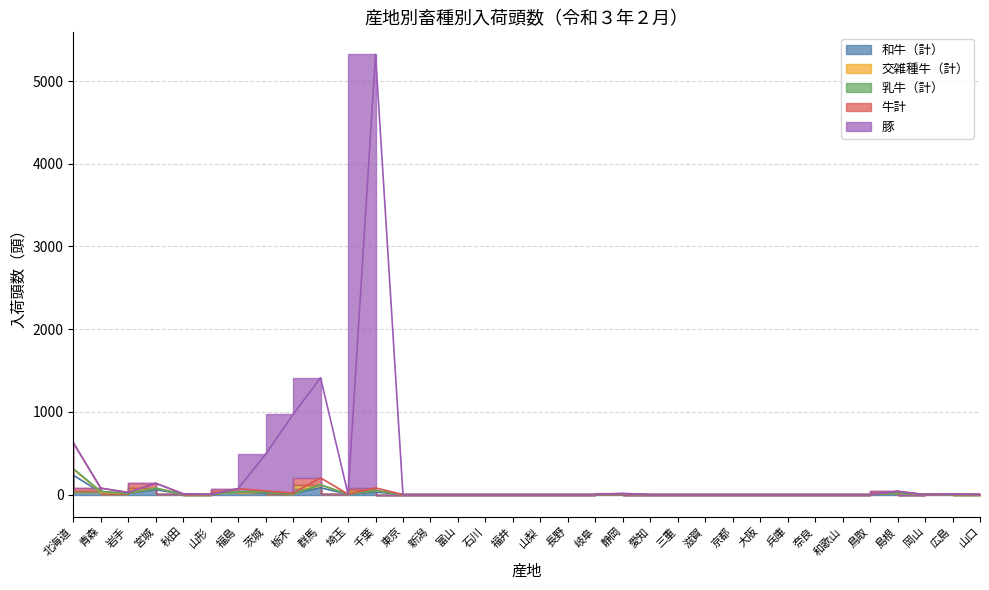

Between 愛知 and 和歌山, which is larger?

愛知